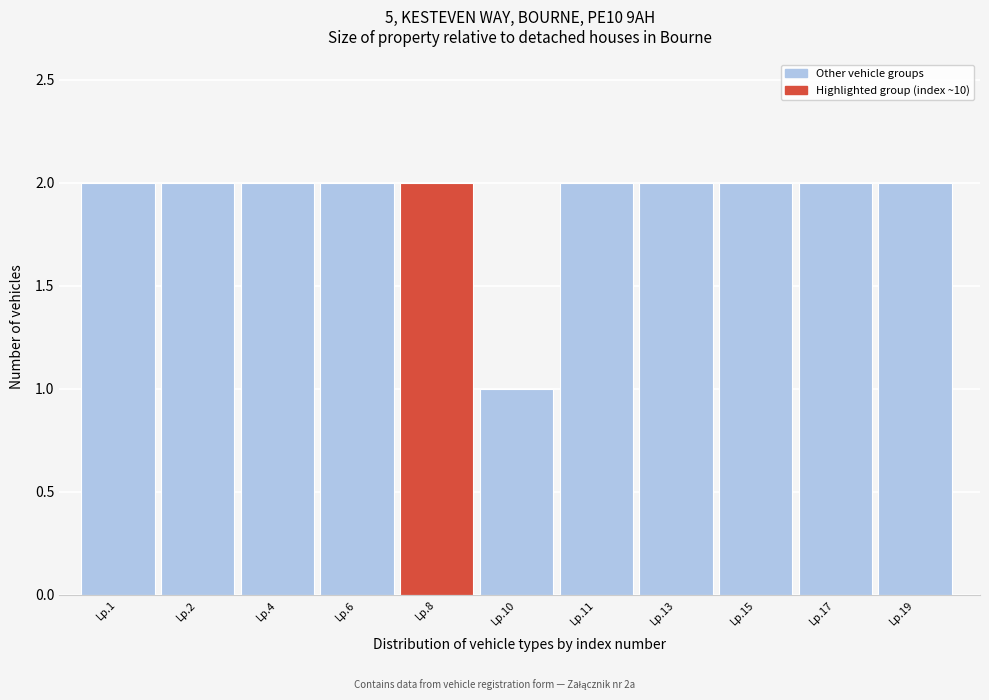

Reading left to right, what are all the values shown in this chart?

Lp.1=2	Lp.2=2	Lp.4=2	Lp.6=2	Lp.8=2	Lp.10=1	Lp.11=2	Lp.13=2	Lp.15=2	Lp.17=2	Lp.19=2